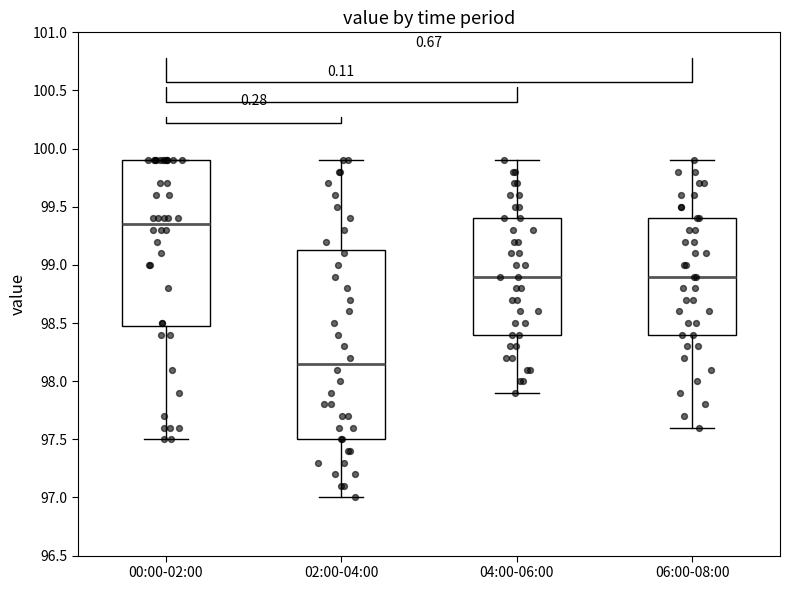

Which box is the tallest, from its lower edge to its upper edge?

02:00-04:00